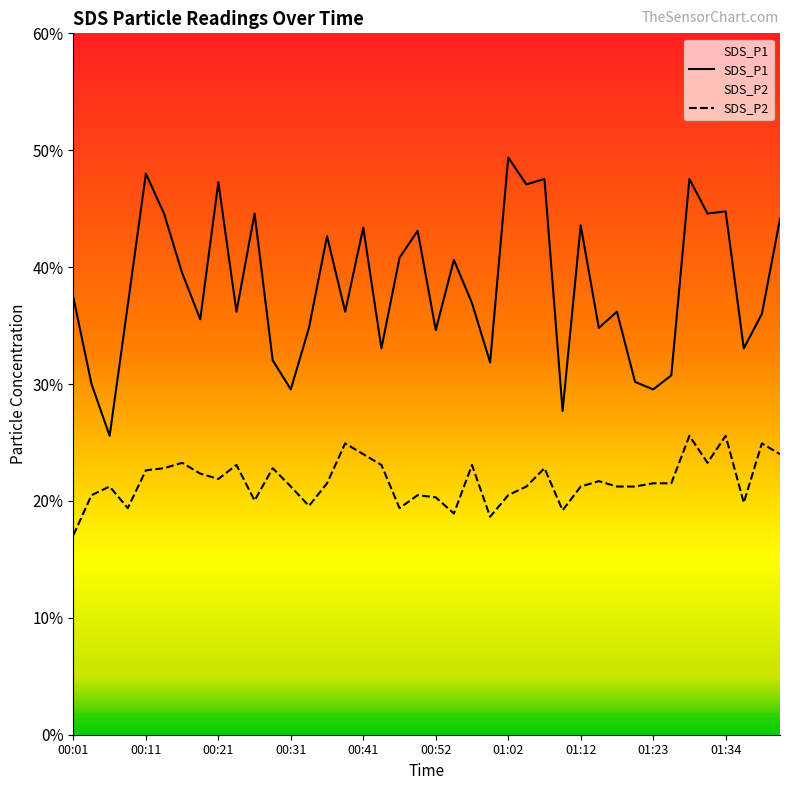

What position from the left is 01:10?

28